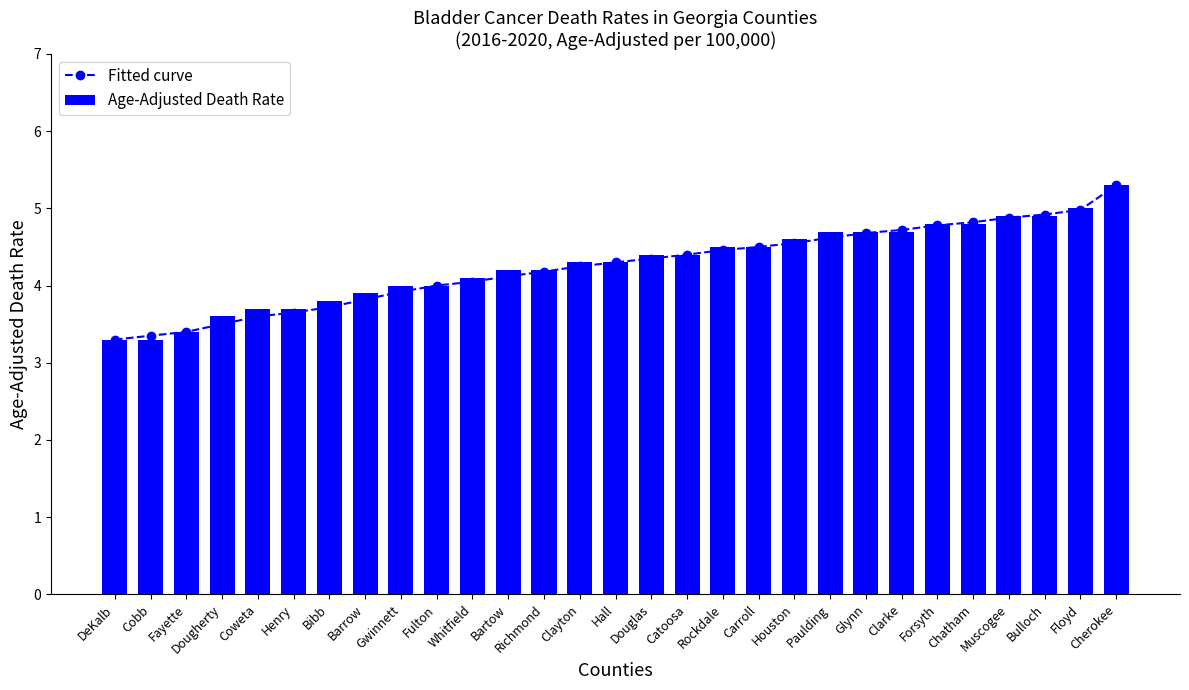

What is the total value across all series at Douglas?

8.8